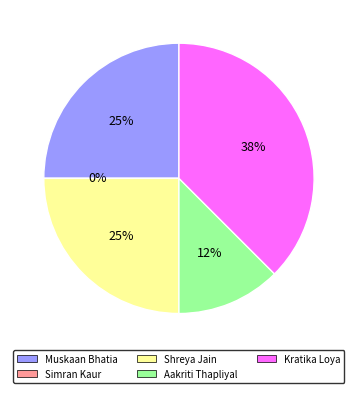

What percentage is the Muskaan Bhatia slice, to the nearest percent?

25%